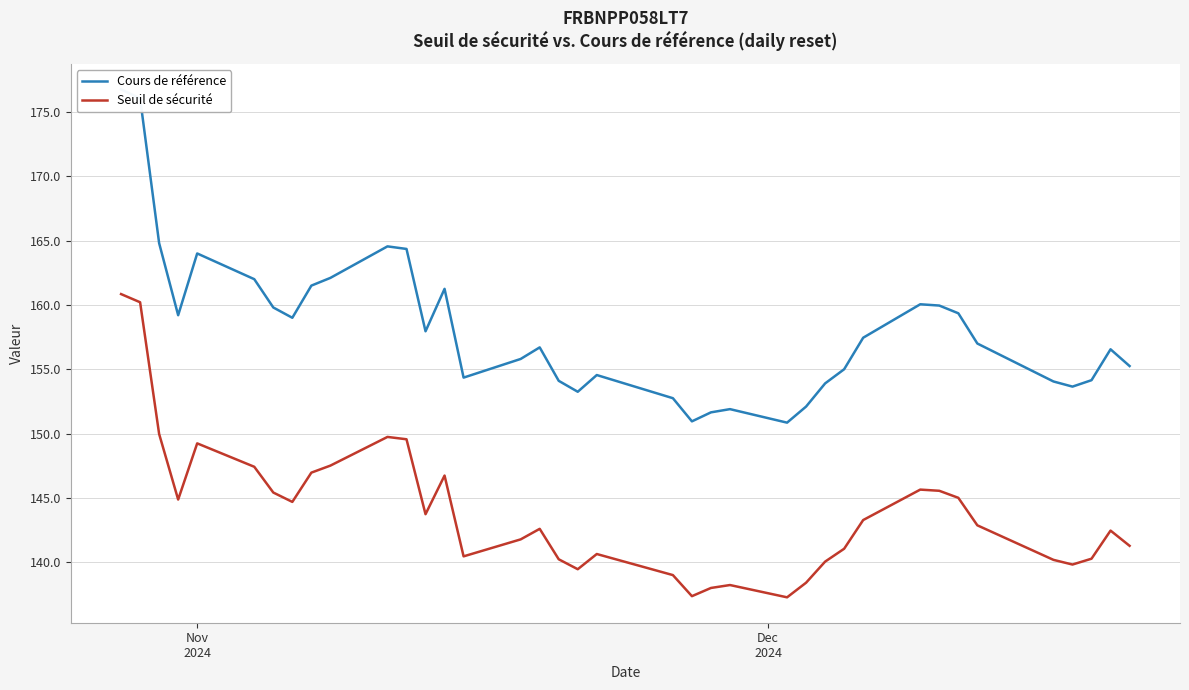

What is the highest value of the Seuil de sécurité series?

160.8